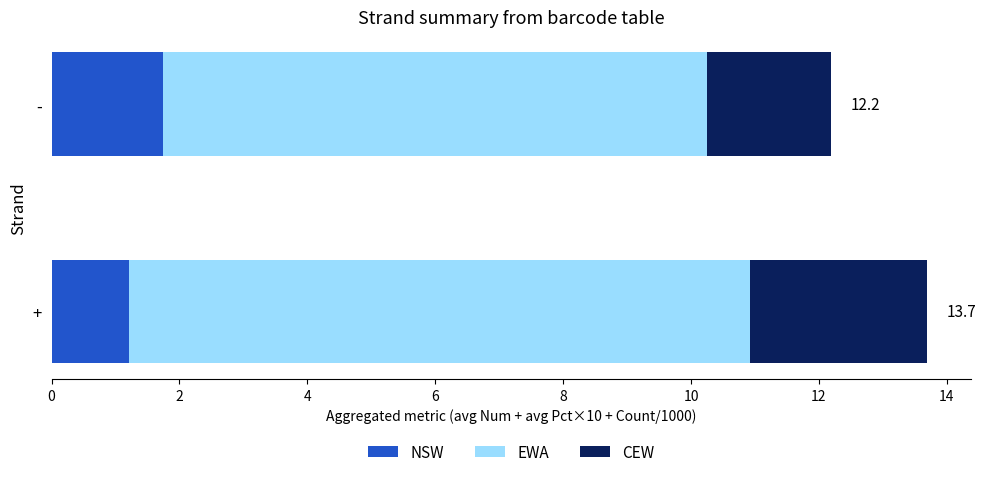

What are all the series names shown in the legend?

NSW, EWA, CEW